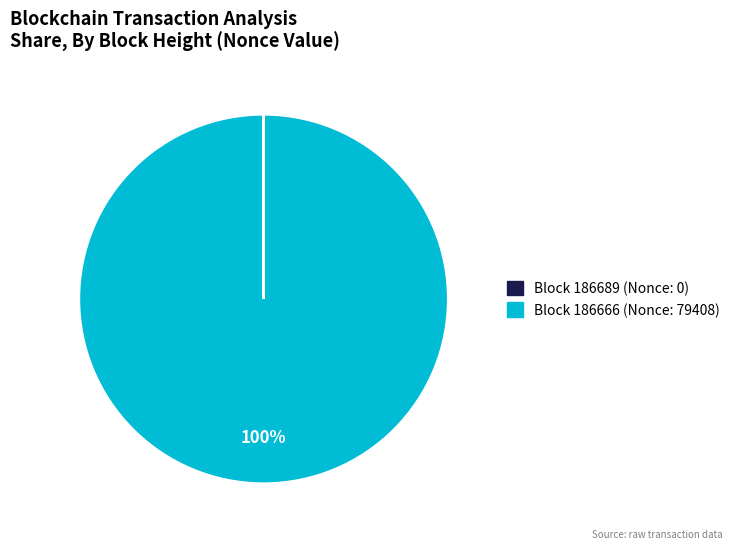

To the nearest percent, what is the average slice percentage?

50%